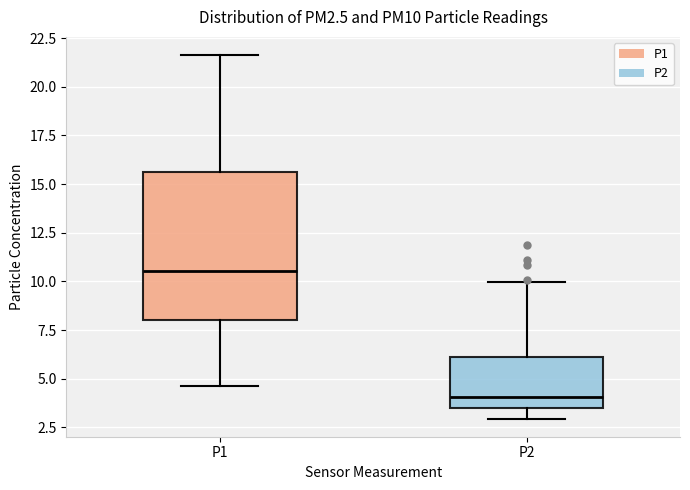

Where does the upper whisker of the box for P1 end on the y-axis? The values are not printed on the chart, so give them approximately, as read against the axis.

21.5